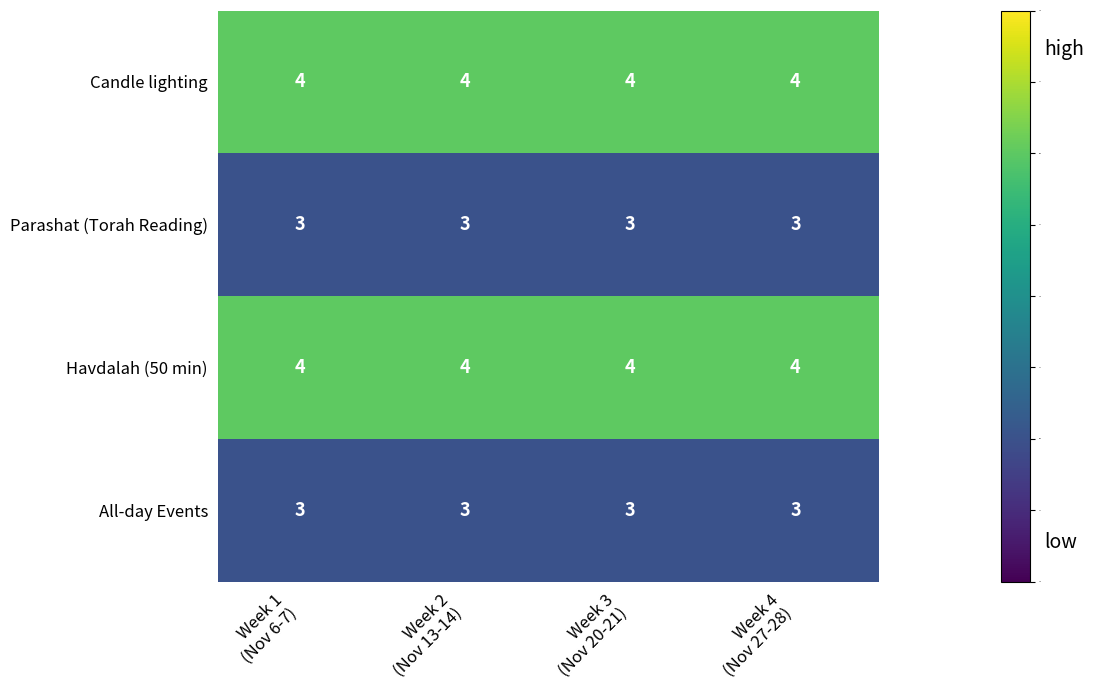

At how many categories does at least one series exceed 3?

4